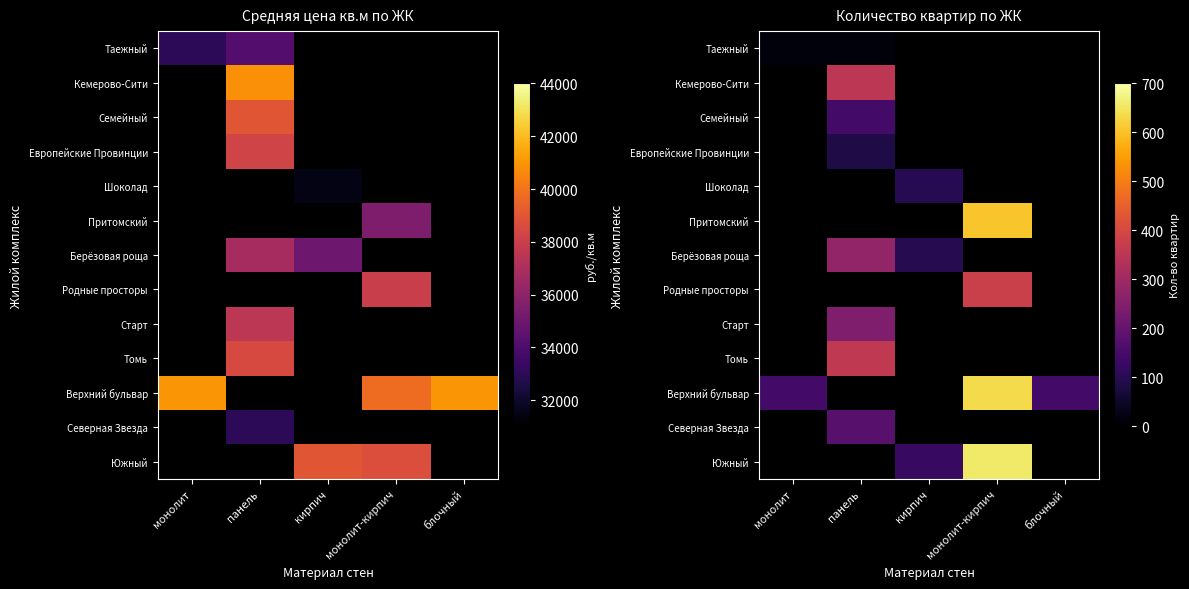

True or false: Томь has a value of 0 at блочный.

True